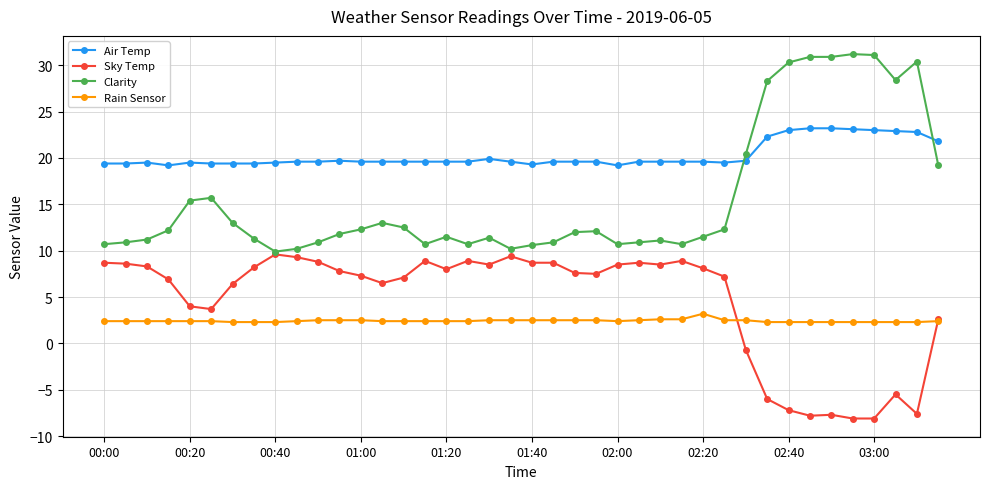

List the series in order of their peak value, highest first.

Clarity, Air Temp, Sky Temp, Rain Sensor